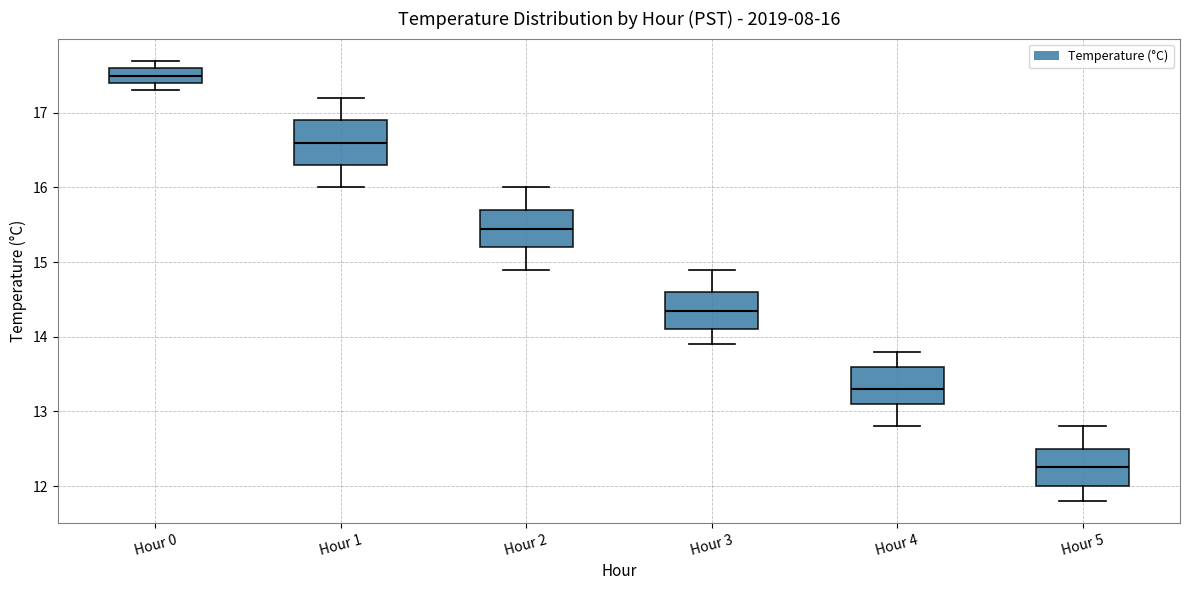

Which box's median line is the lowest?

Hour 5